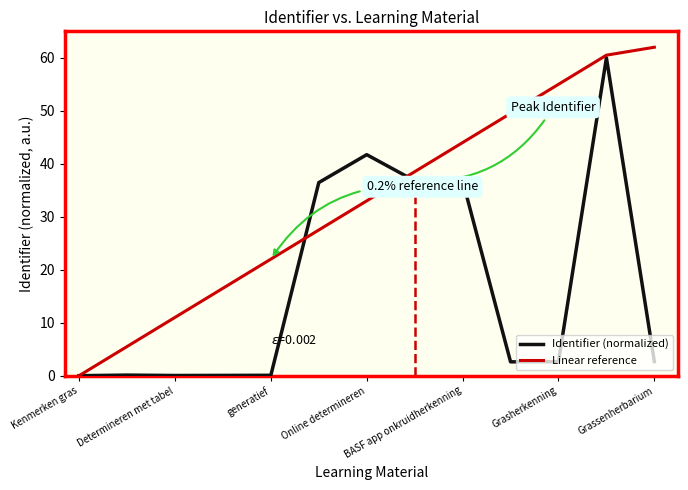

Which series has the largest total across all categories?

Linear reference